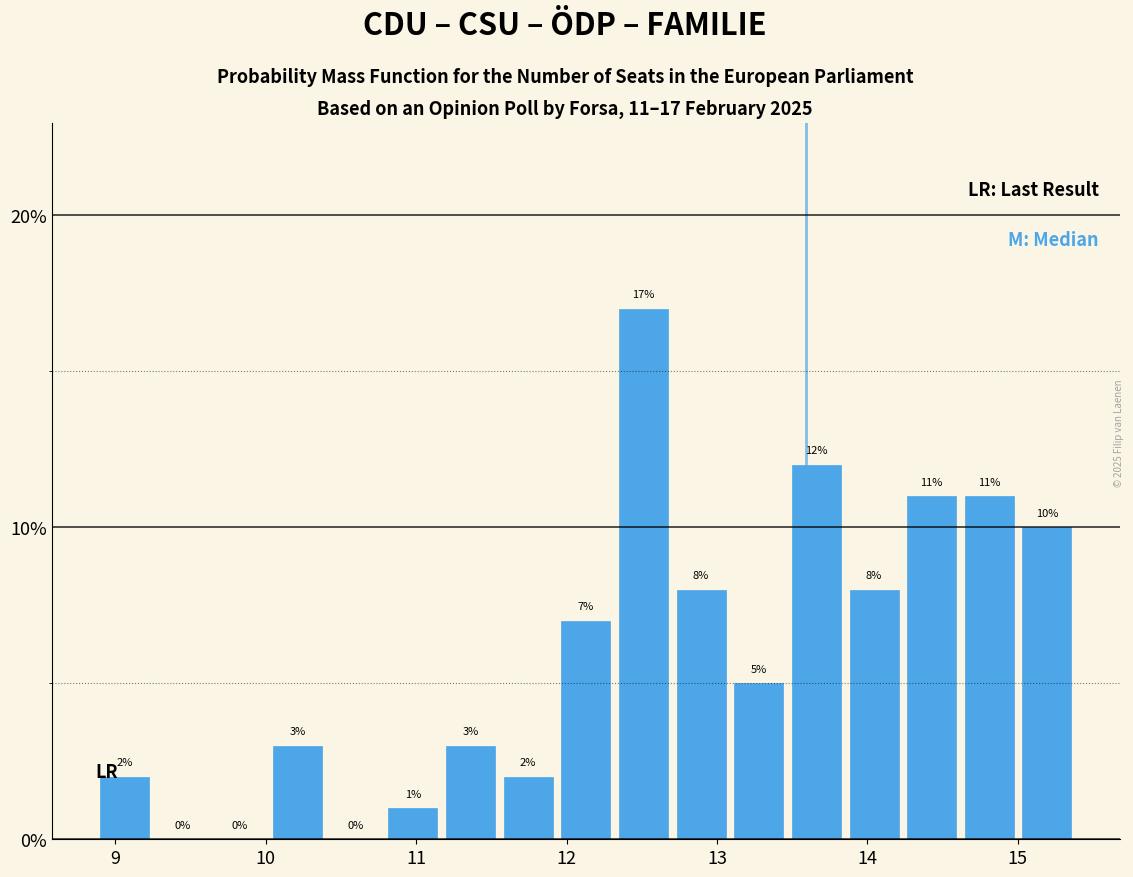

Around what value on the x-axis is the tallest bar? Give the approximate position of its centre, as read against the axis.

12.5